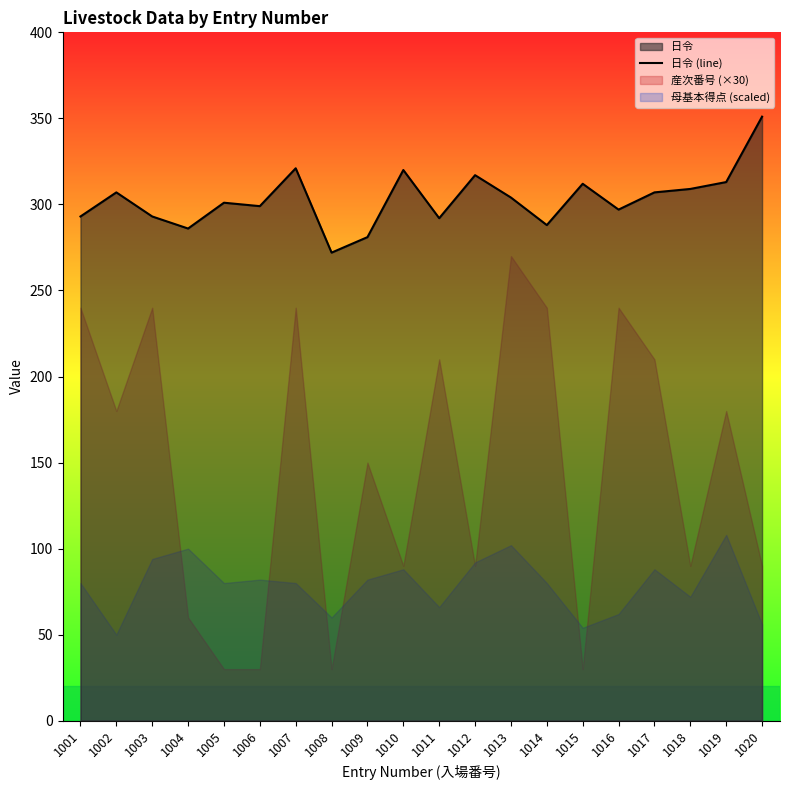

What is the sum of all values?

6063